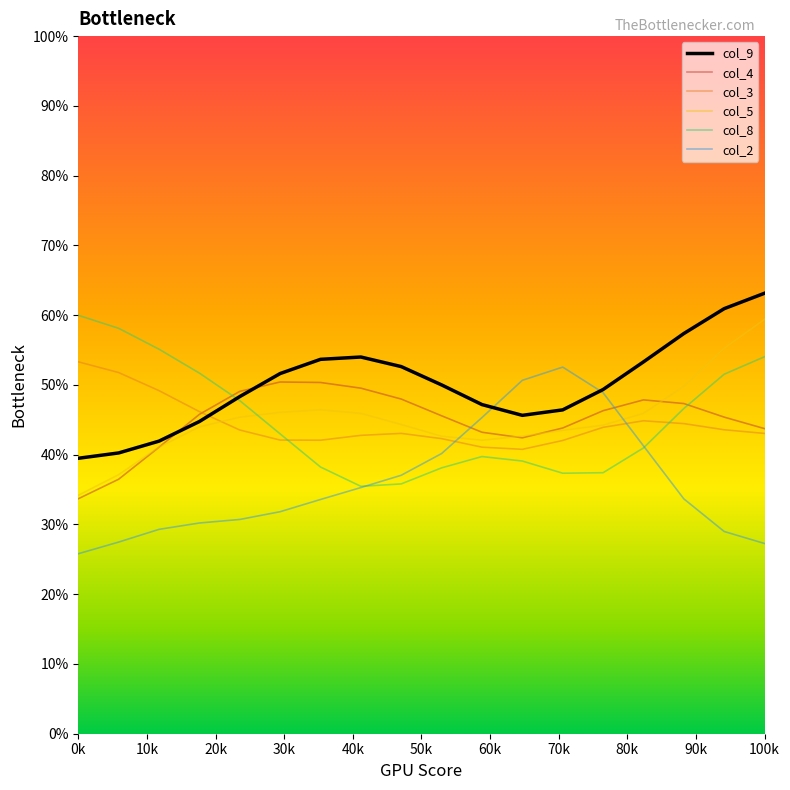

Which series has the largest total across all categories?

col_9